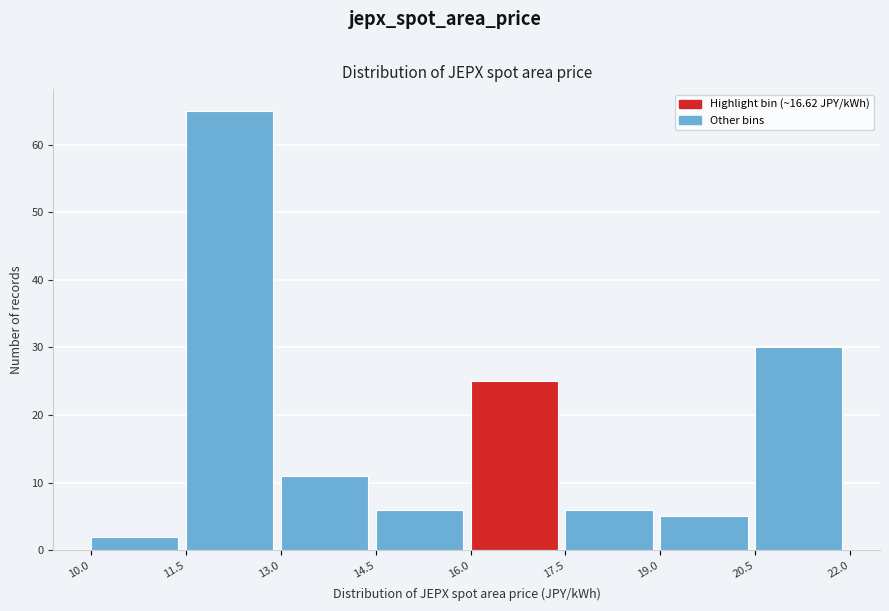

Which range on the x-axis has the tallest bar?

11.5 to 13.0